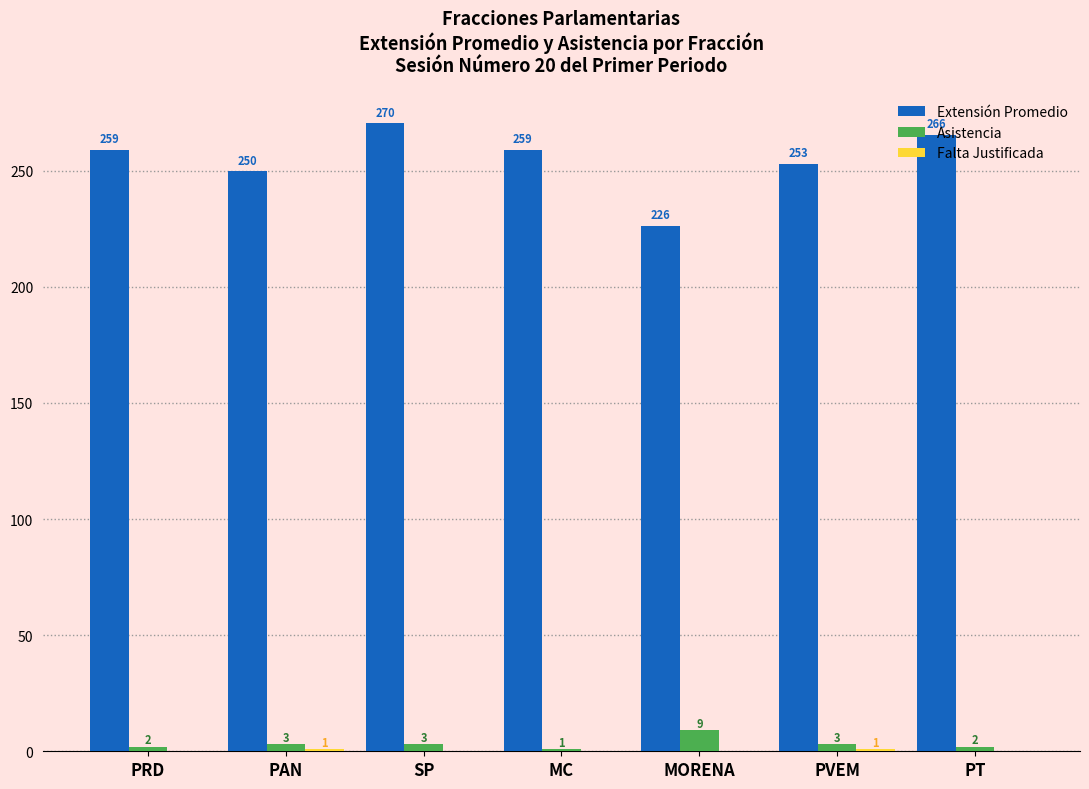

At which label is Extensión Promedio closest to 248?

PAN